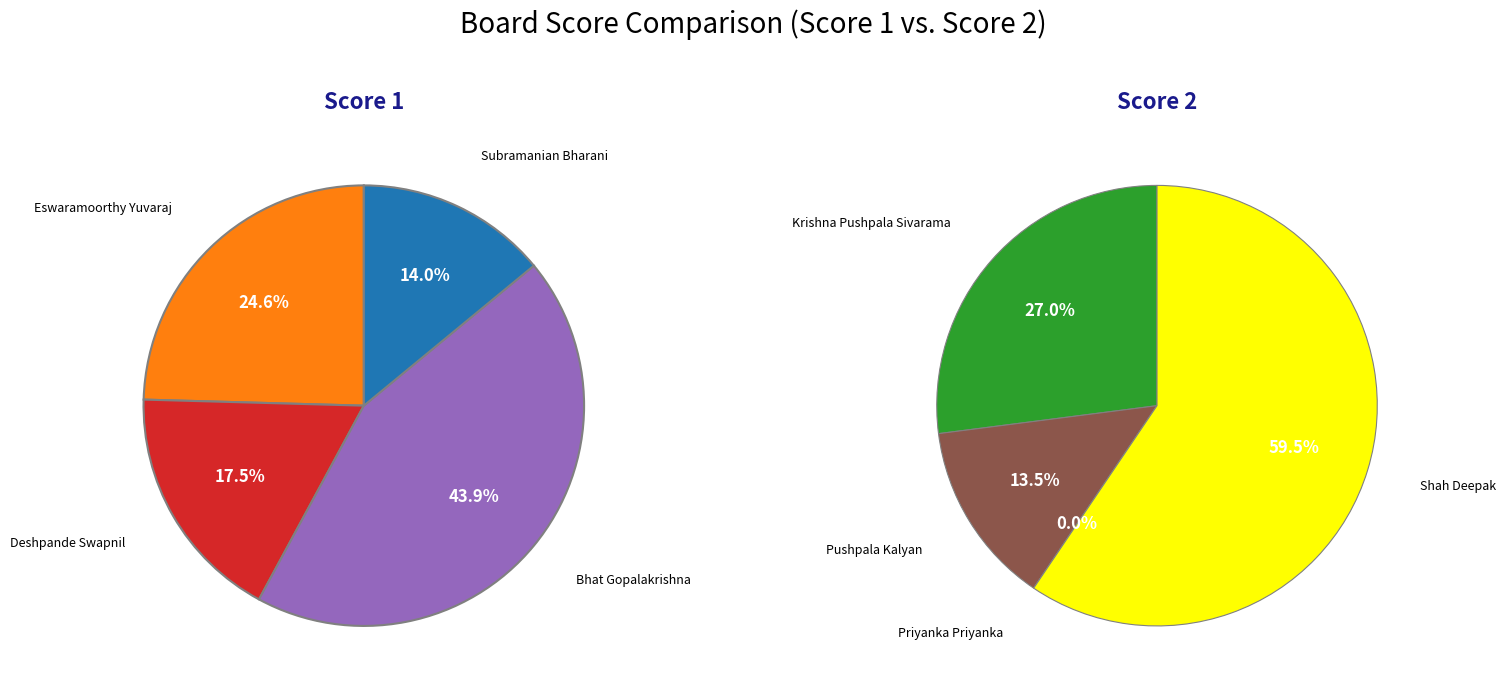

True or false: Subramanian Bharani accounts for 9% of the total.

False